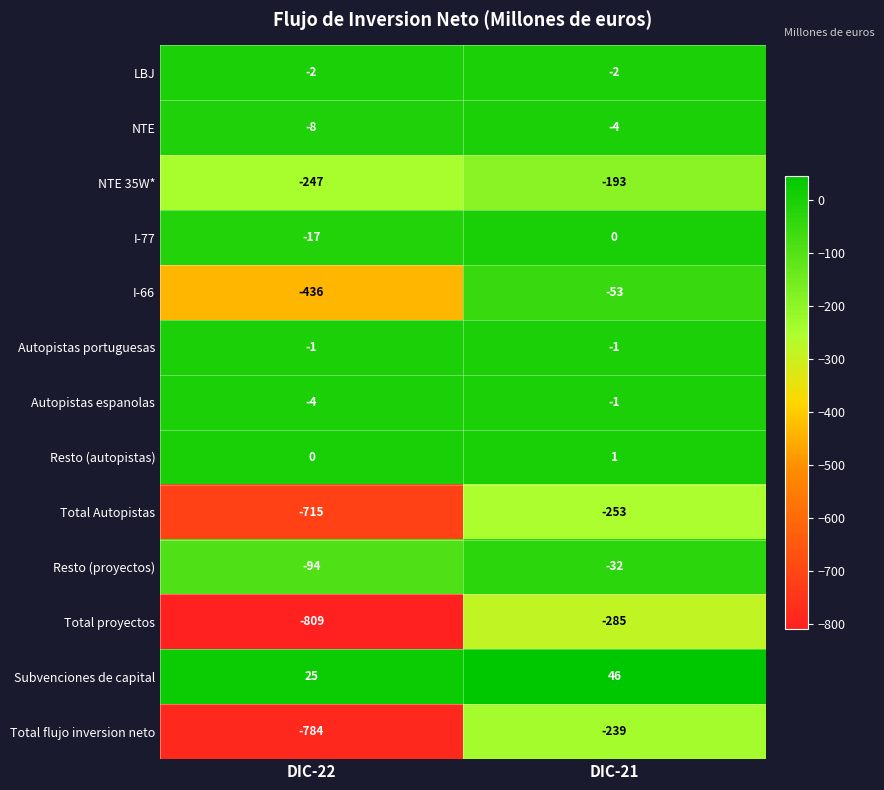

Reading right to left, transcribe all the data shown in this chart.

LBJ: -2	-2
NTE: -4	-8
NTE 35W*: -193	-247
I-77: 0	-17
I-66: -53	-436
Autopistas portuguesas: -1	-1
Autopistas espanolas: -1	-4
Resto (autopistas): 1	0
Total Autopistas: -253	-715
Resto (proyectos): -32	-94
Total proyectos: -285	-809
Subvenciones de capital: 46	25
Total flujo inversion neto: -239	-784